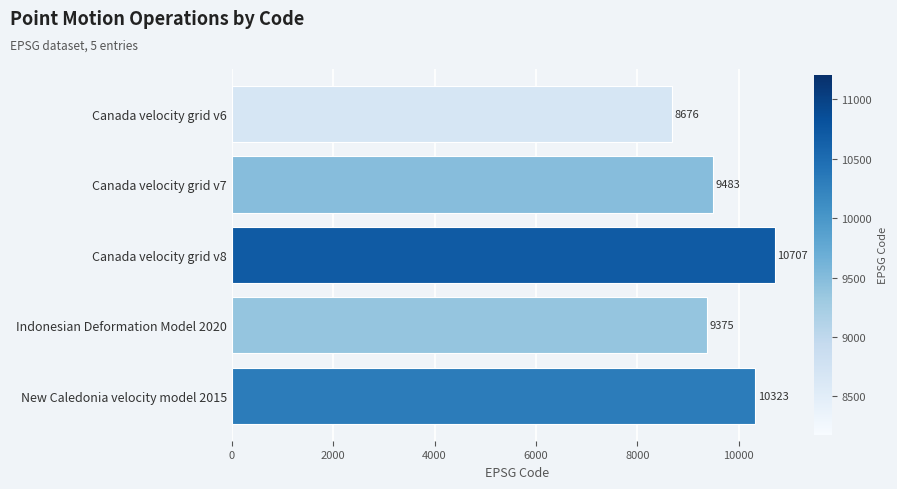

What is the change in value from Canada velocity grid v8 to New Caledonia velocity model 2015?

-384